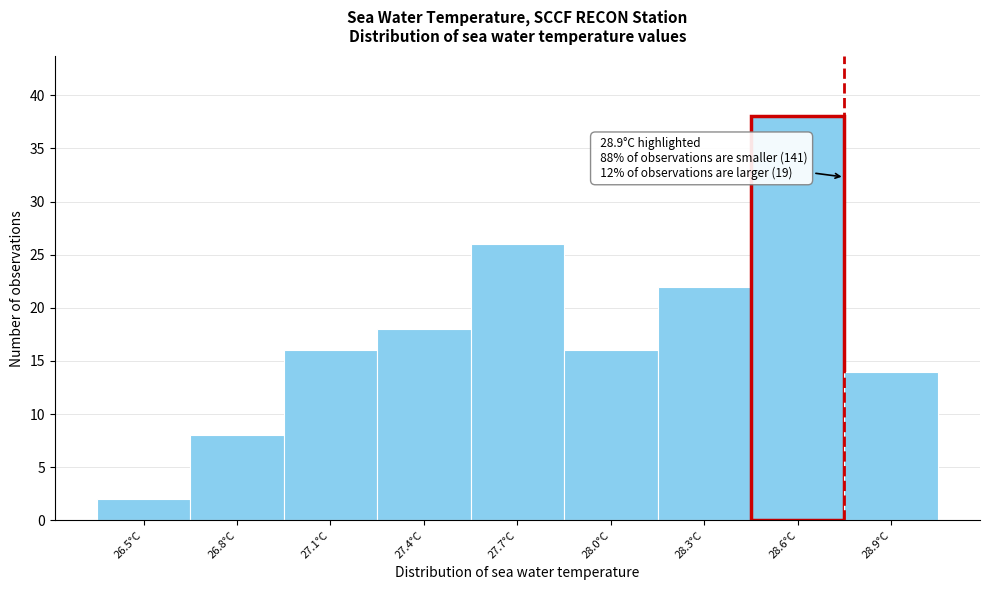

Reading right to left, transcribe all the data shown in this chart.

14	38	22	16	26	18	16	8	2